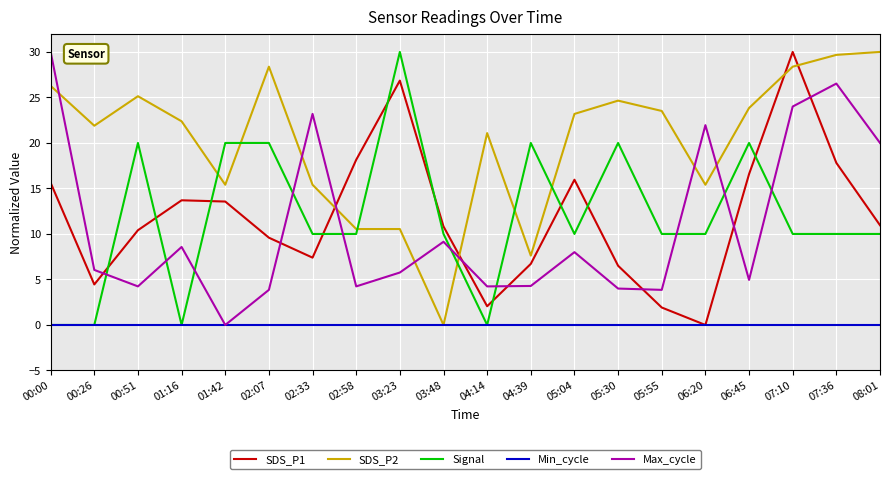

What is the spread (max minus min) of values at 00:00?

30.0